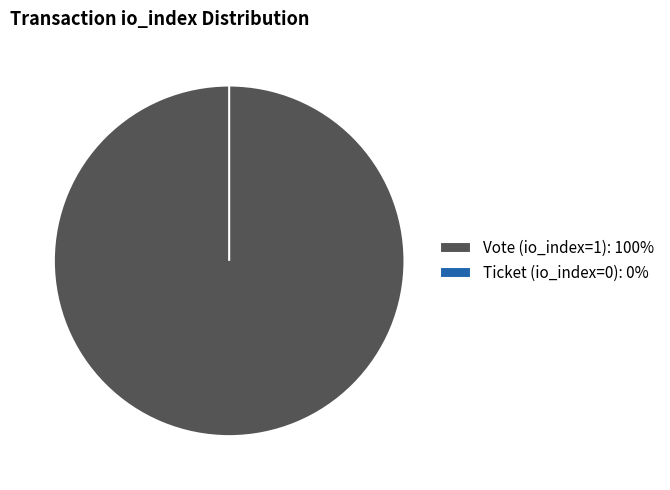

Does any single category account for the majority?

Yes